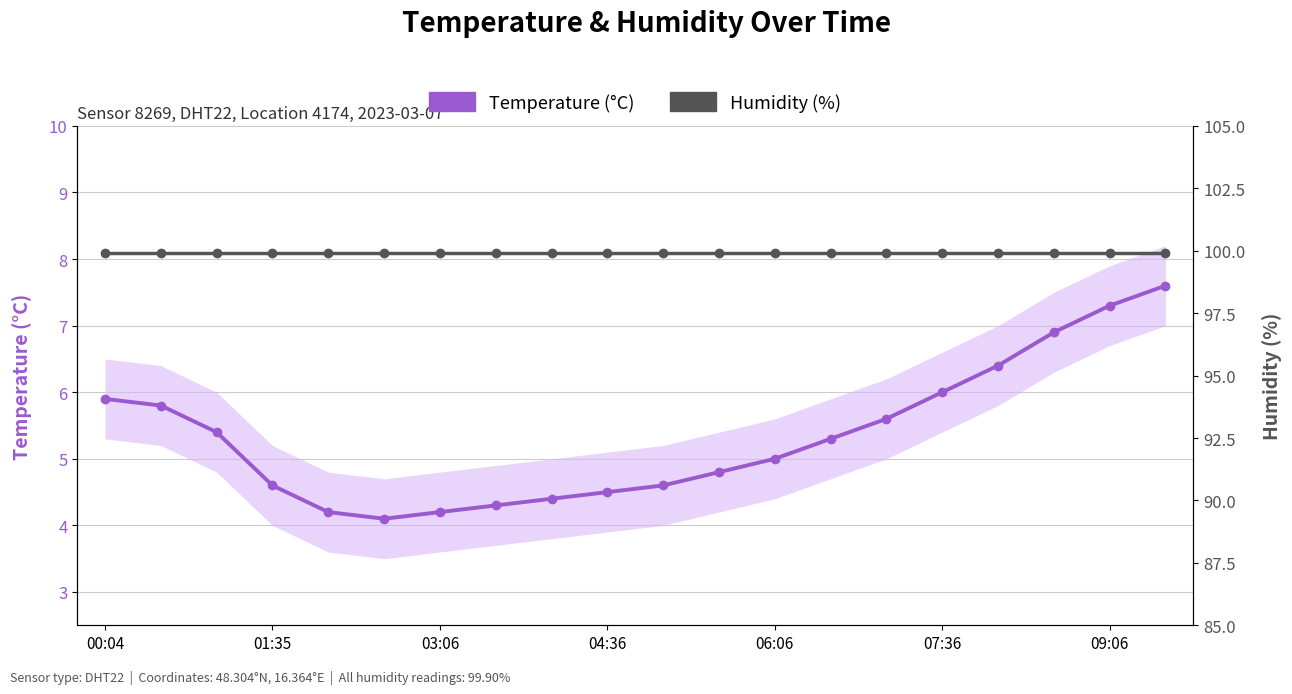

True or false: Humidity (%) has a value of 99.9 at 03:06.

True